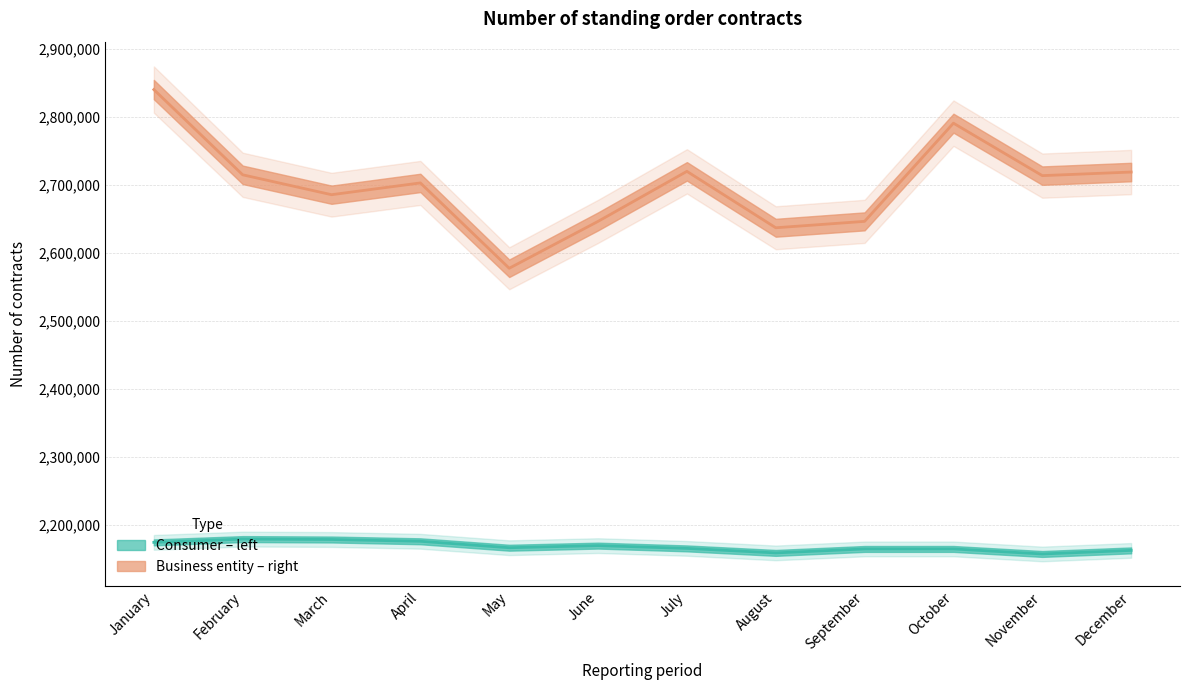

Which label corresponds to the smallest value in the chart?

November